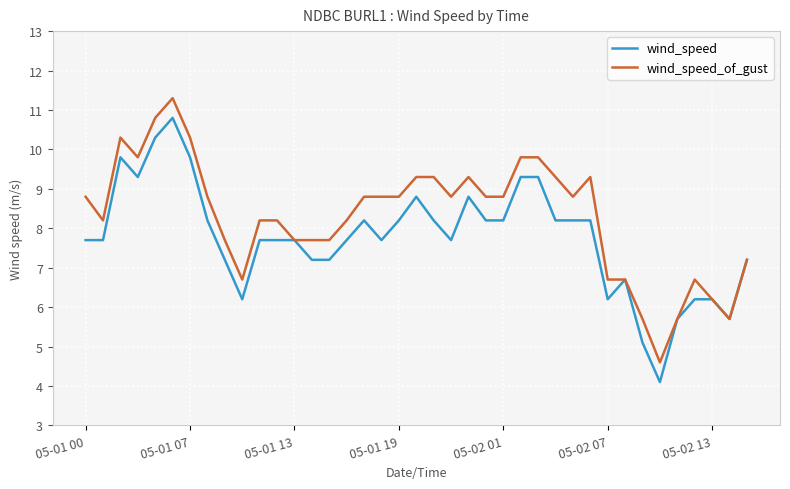

Which series has the largest total across all categories?

wind_speed_of_gust